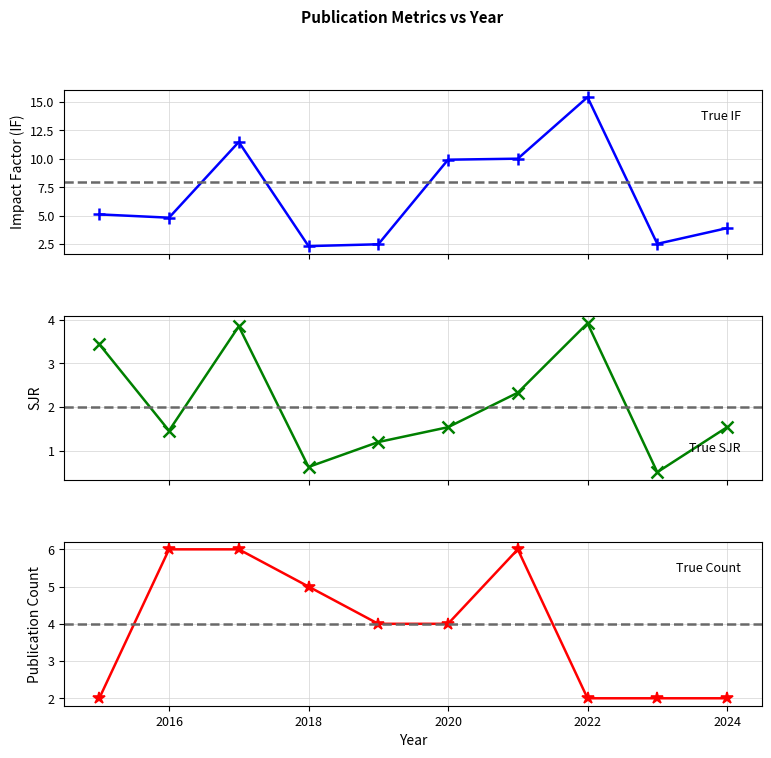

Reading right to left, transcribe all the data shown in this chart.

IF: 2024=3.9	2023=2.5	2022=15.4	2021=10.0	2020=9.9	2019=2.5	2018=2.3	2017=11.5	2016=4.8	2015=5.1
SJR: 2024=1.5	2023=0.5	2022=3.9	2021=2.3	2020=1.5	2019=1.2	2018=0.6	2017=3.9	2016=1.5	2015=3.4
Count: 2024=2.0	2023=2.0	2022=2.0	2021=6.0	2020=4.0	2019=4.0	2018=5.0	2017=6.0	2016=6.0	2015=2.0